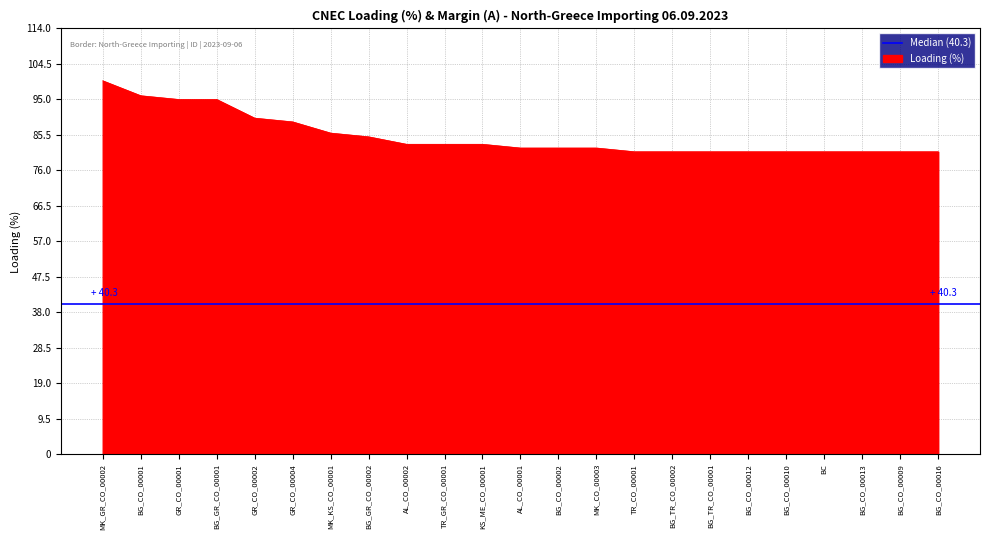

Which category has the highest value across all series?

MK_GR_CO_00002